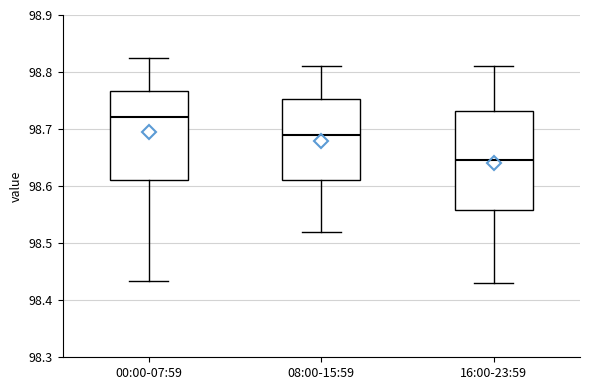

Which box is the tallest, from its lower edge to its upper edge?

16:00-23:59